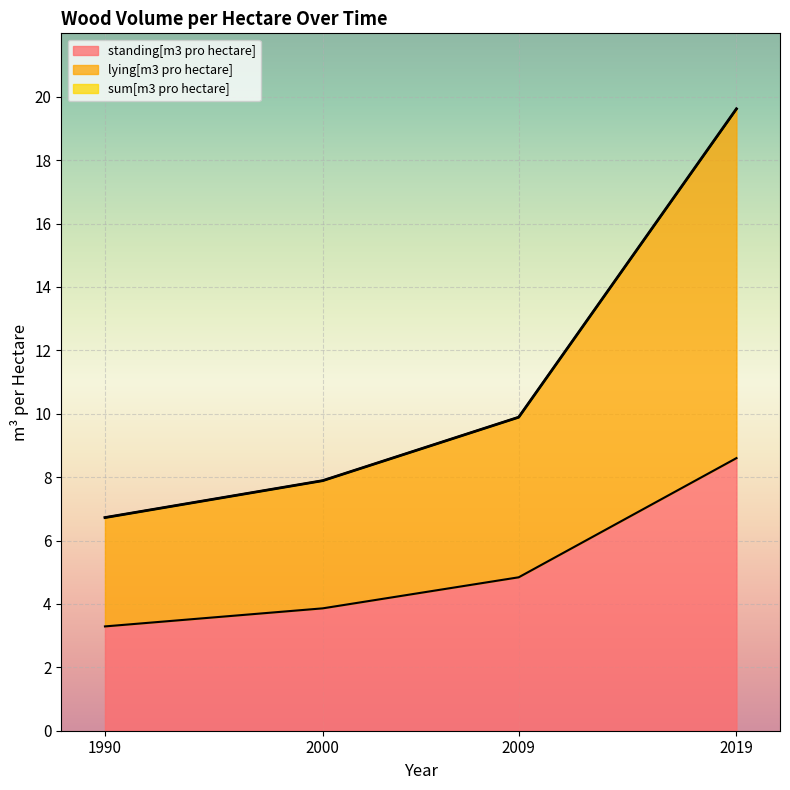

How many distinct data groups are displayed?

3